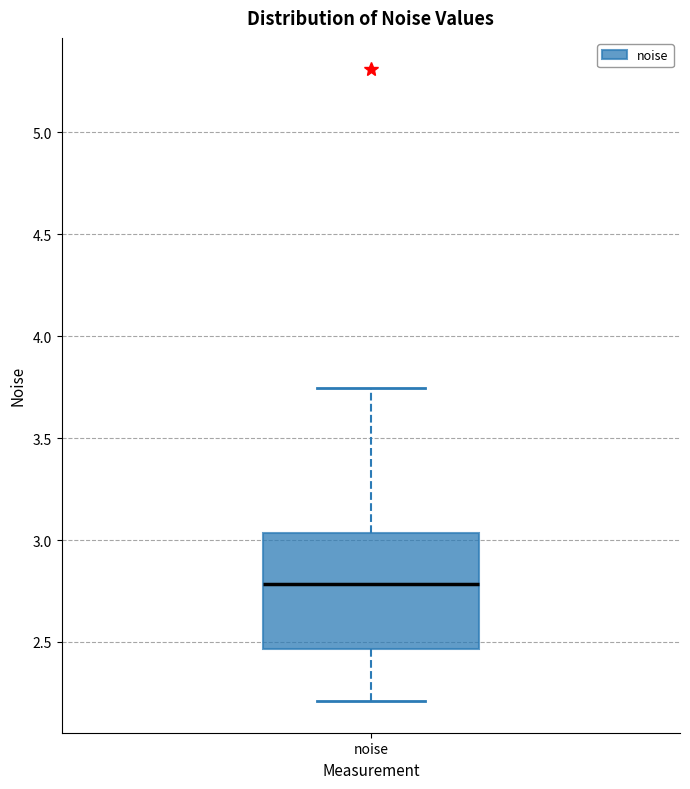

Read this box plot against the y-axis: the position of the median line, the range covered by the box, and the ends of both whiskers. The values are not printed on the chart, so give them approximately, as read against the axis.

median 2.80, box 2.45 to 3.05, whiskers 2.20 to 3.75